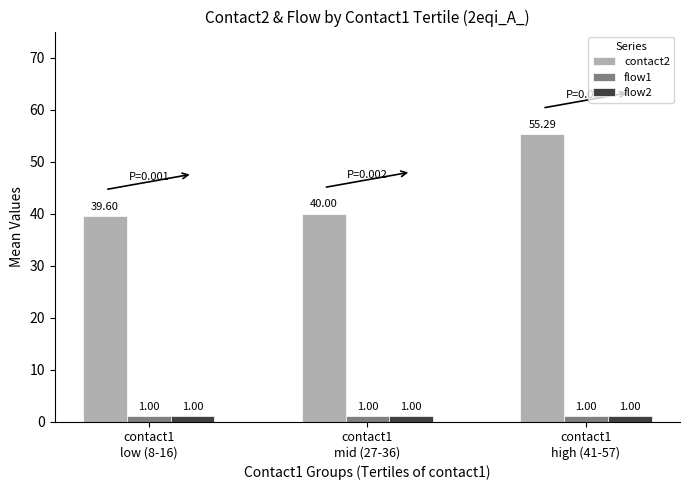

What is the label of the 2nd bar from the right?

contact1
mid (27-36)